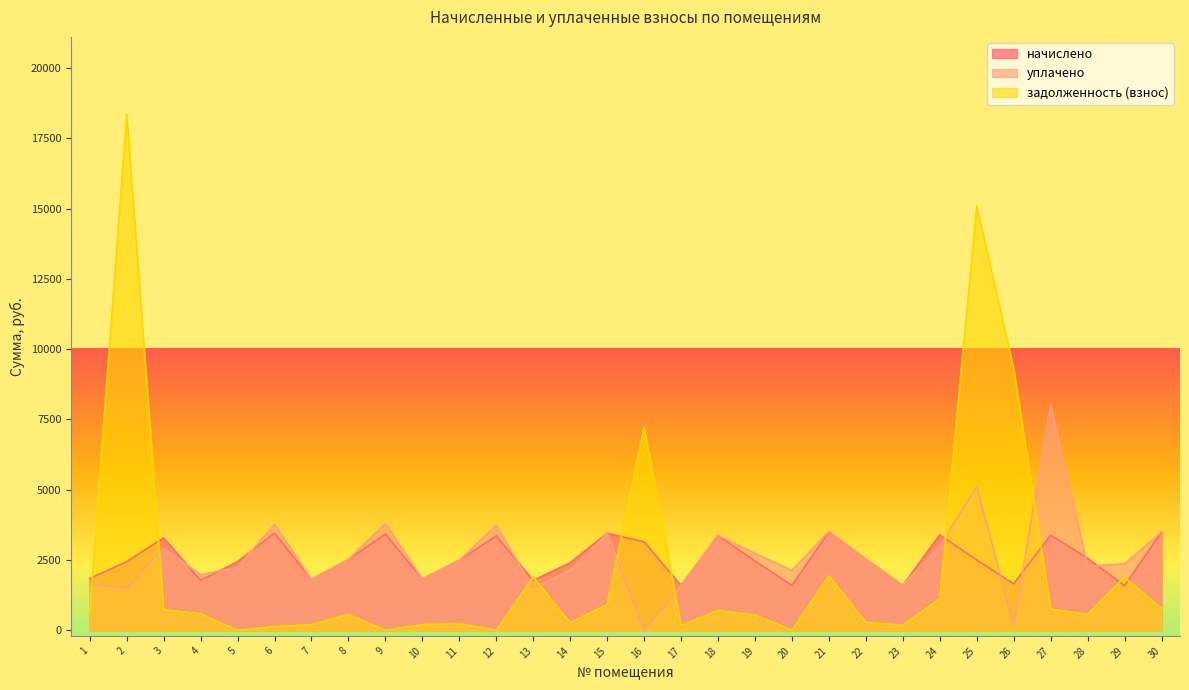

How many positive values does the задолженность (взнос) series have?

26